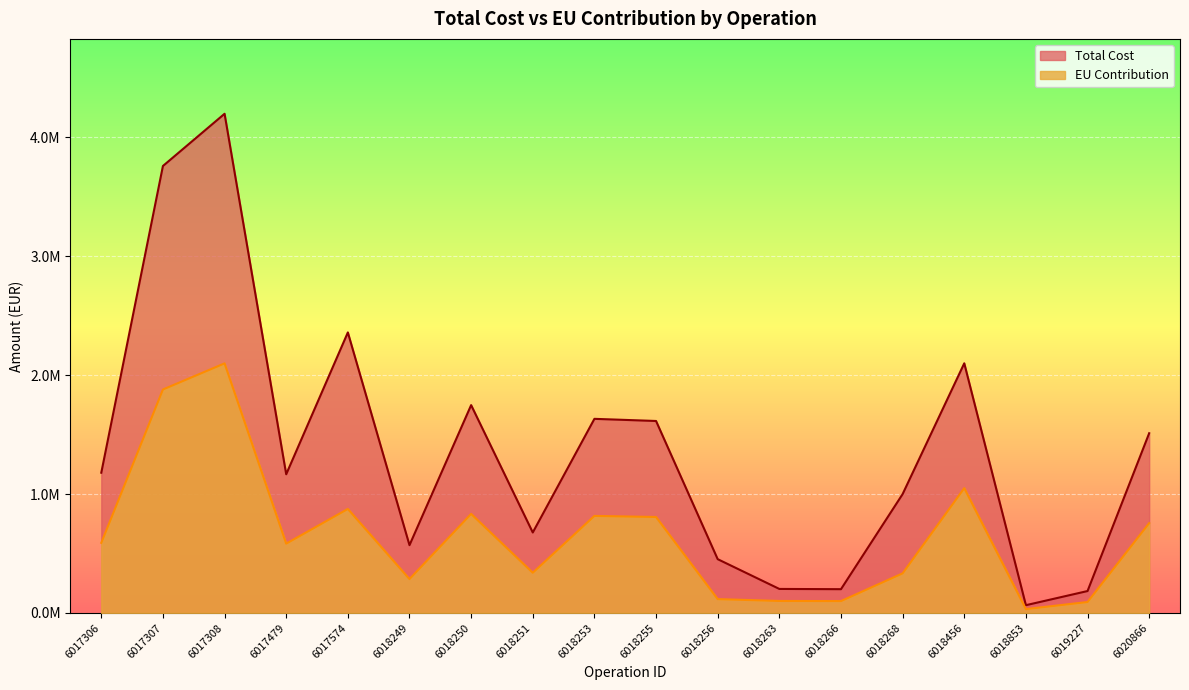

Where is the first local maximum for Total Cost?

6017308